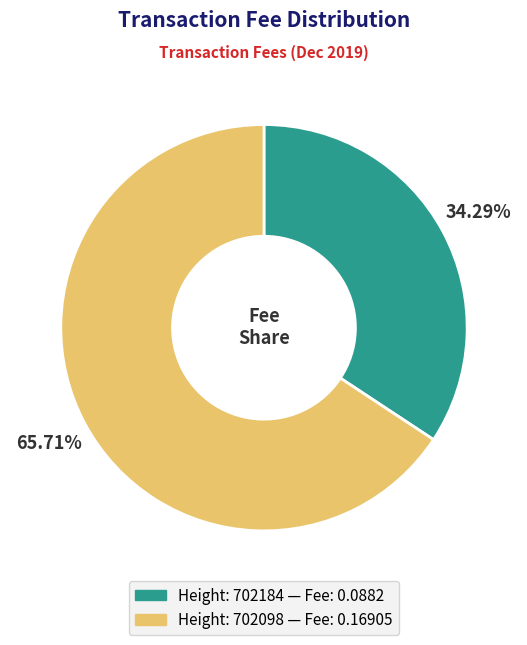

Is there a majority slice in this chart?

Yes